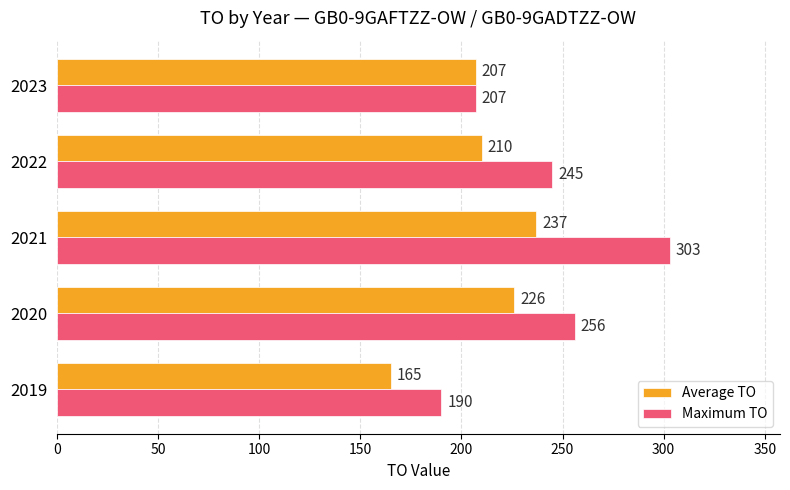

Which series has the largest total across all categories?

Maximum TO